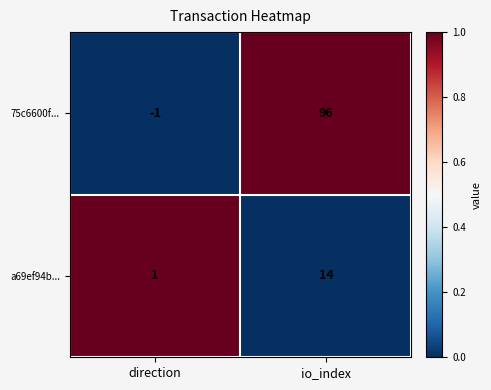

At how many categories does at least one series exceed 0?

2